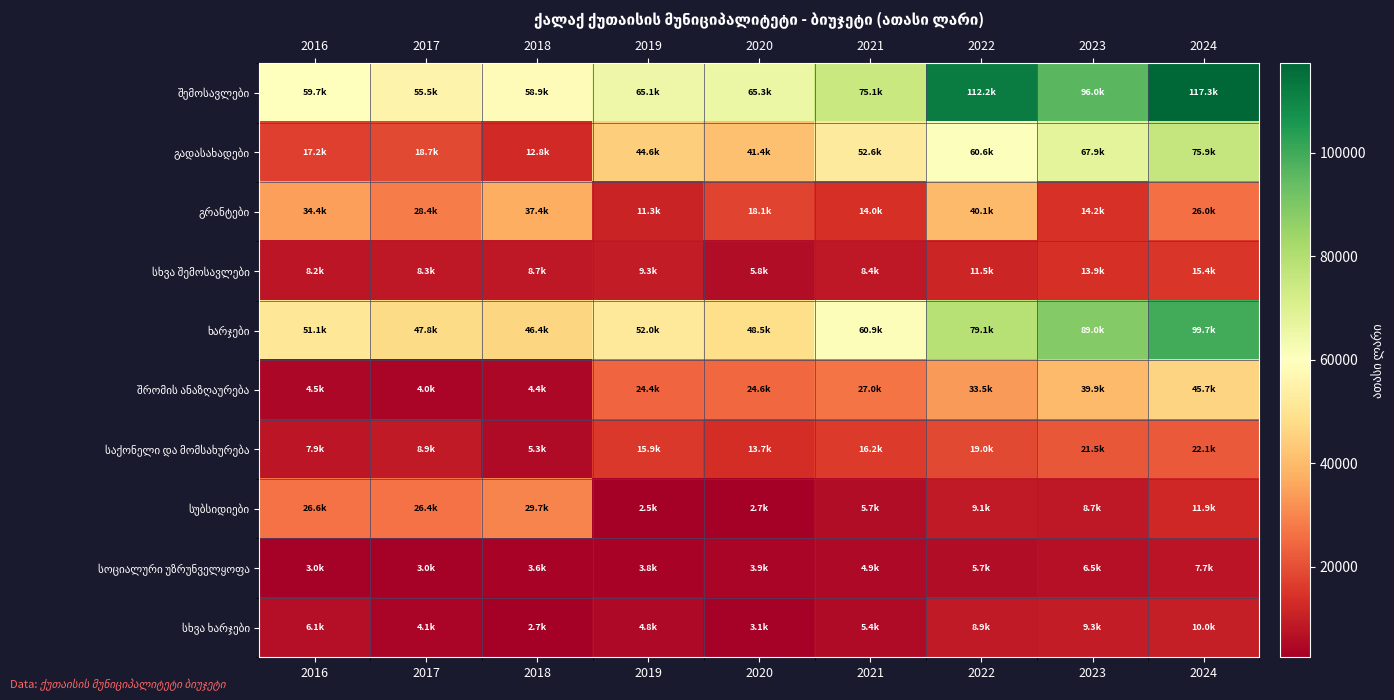

Which has a higher value, 2023 or 2017?

2023